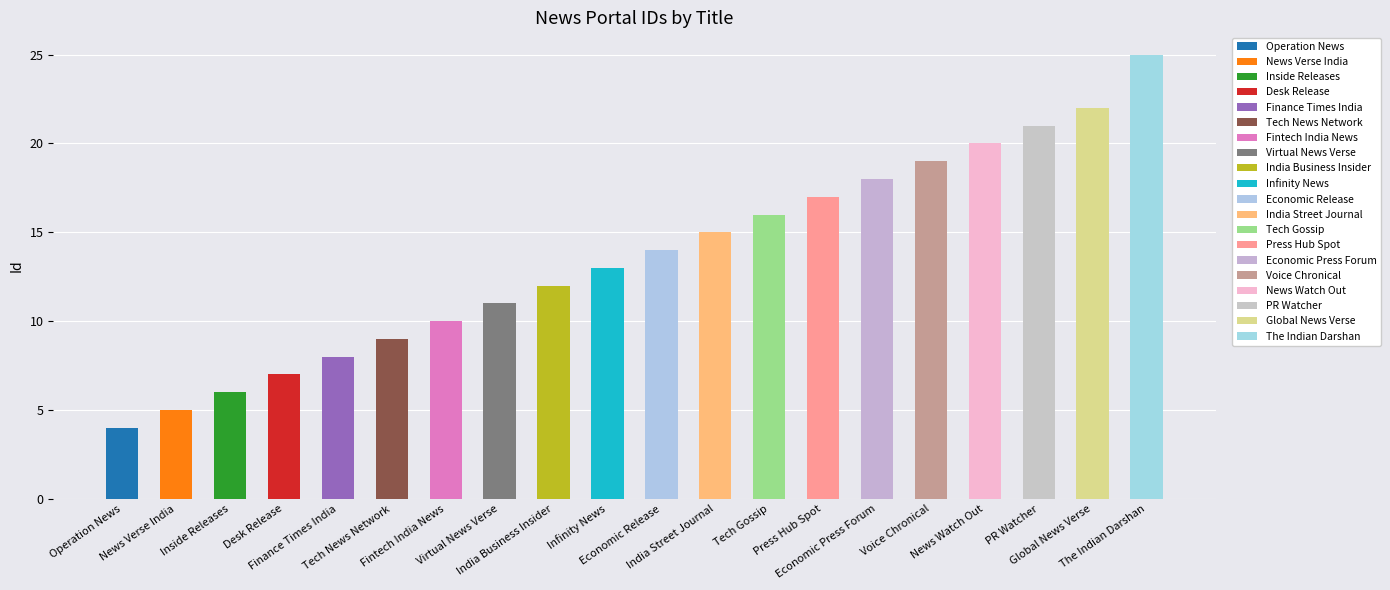

What is the label of the 9th bar from the right?

India Street Journal